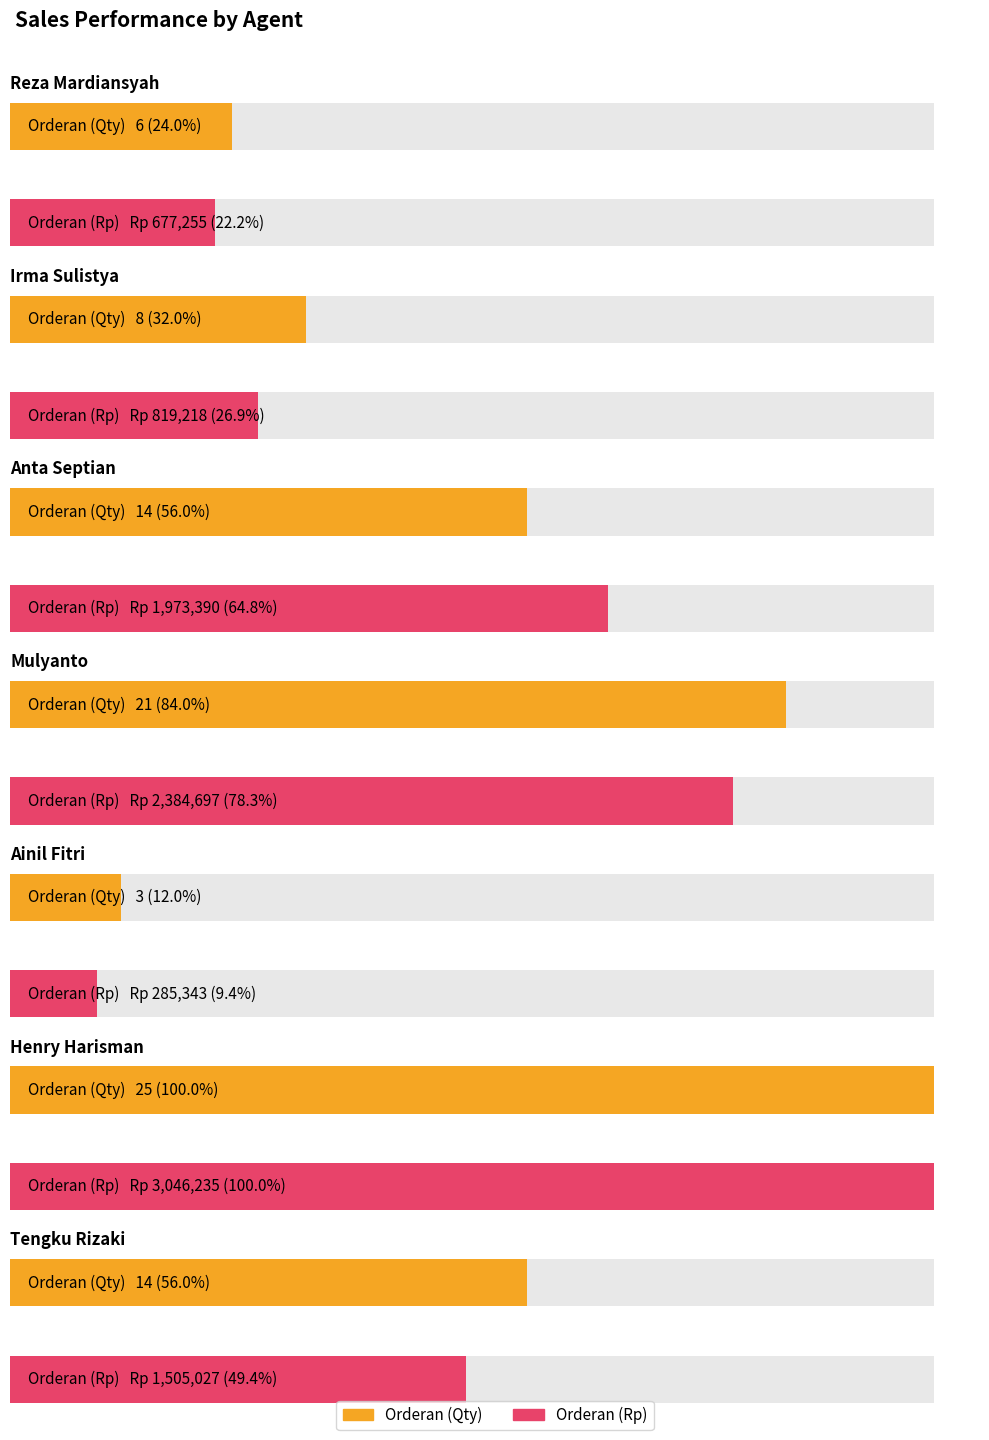

What is the label of the 1st bar from the right?

Tengku Rizaki